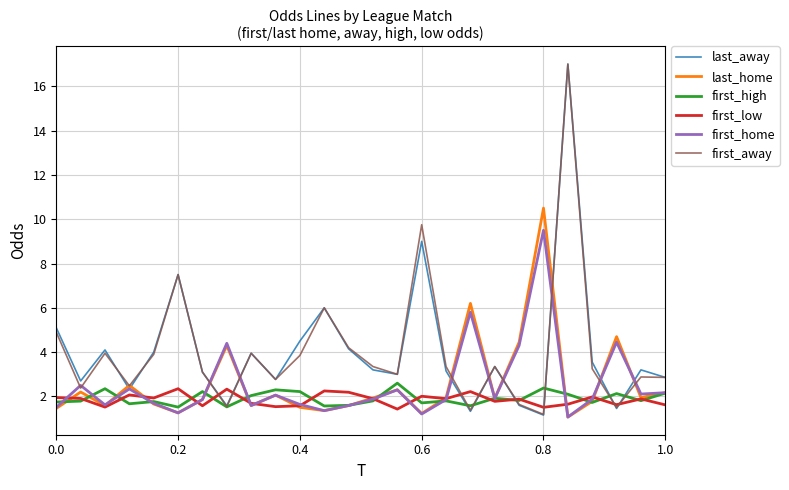

What is the highest value of the first_high series?

2.6